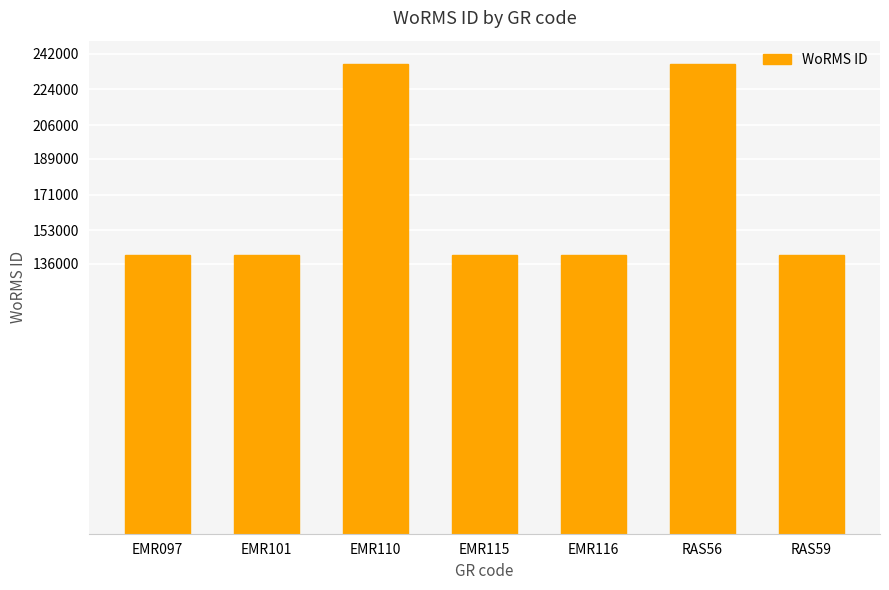

What is the change in value from EMR115 to RAS56?

+96009